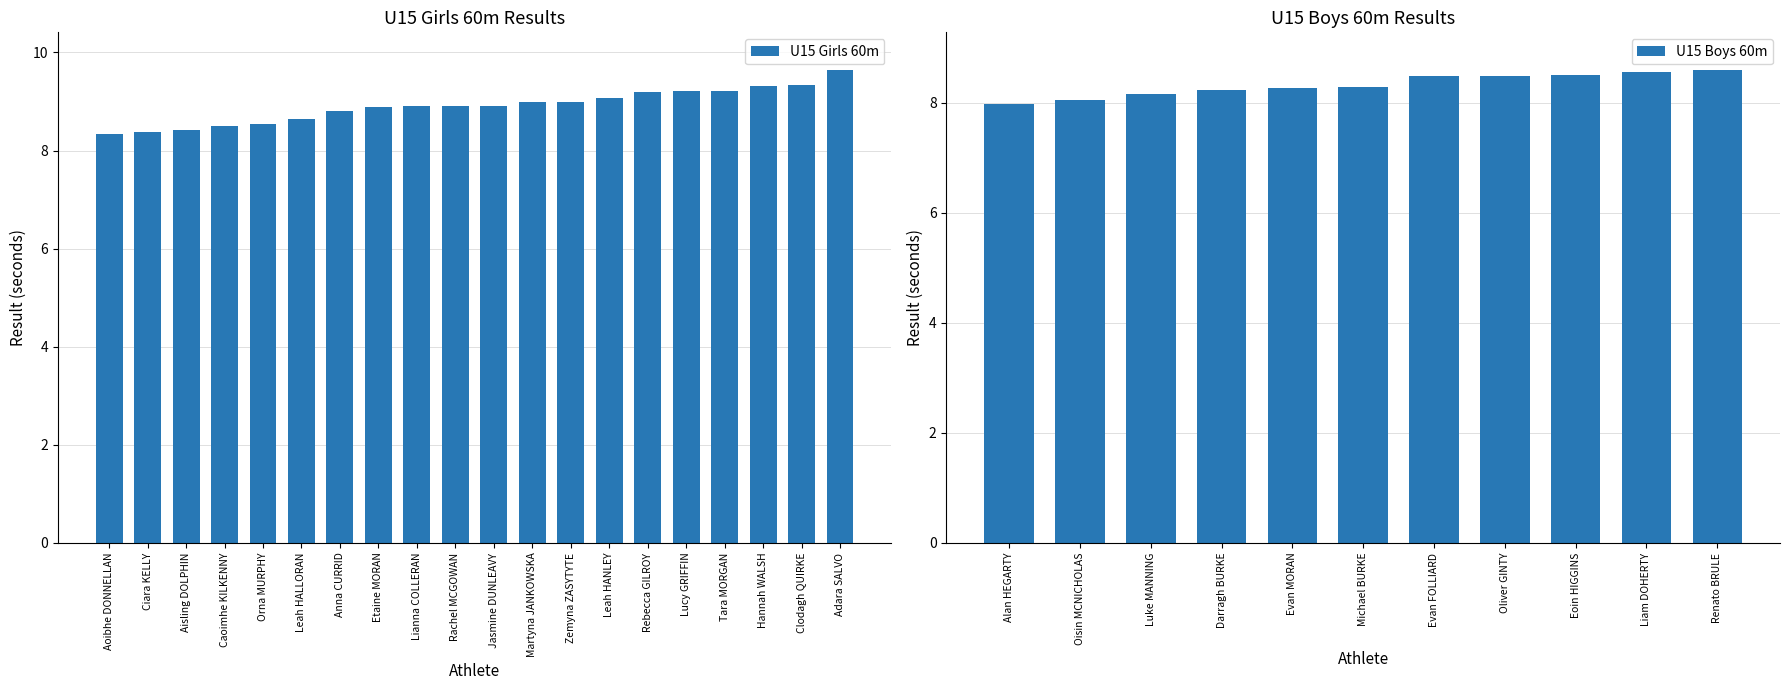

What is the difference between the maximum and minimum values?

1.3